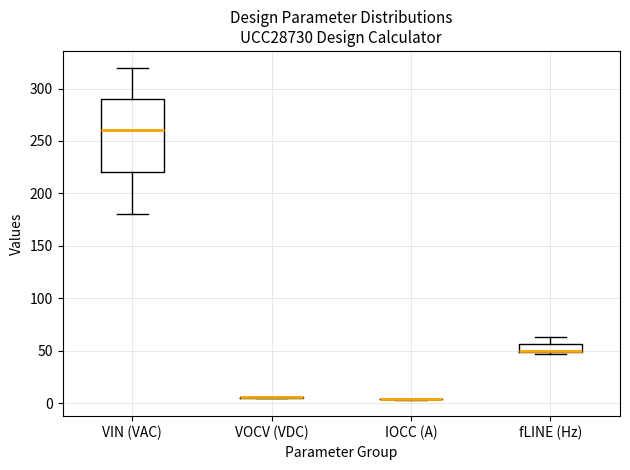

Where is the lower edge of the box for fLINE (Hz) on the y-axis? The values are not printed on the chart, so give them approximately, as read against the axis.

50